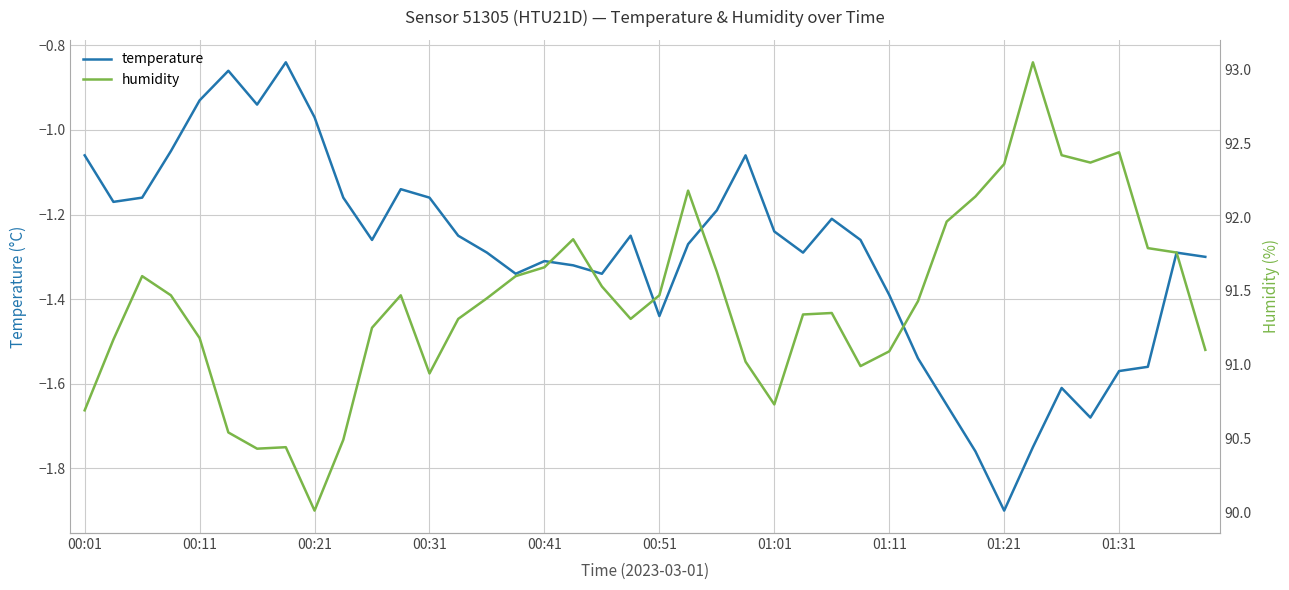

True or false: humidity and temperature intersect in this chart.

False